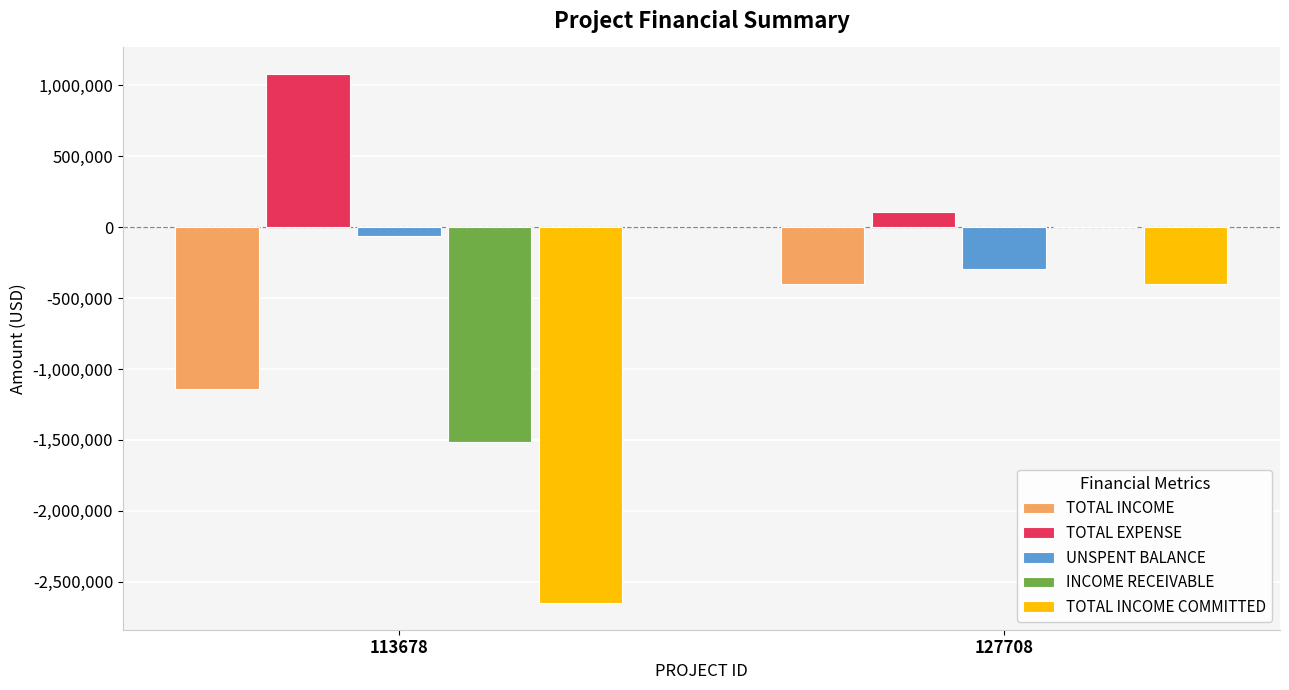

What is the average value of the TOTAL INCOME COMMITTED series?

-1526100.2